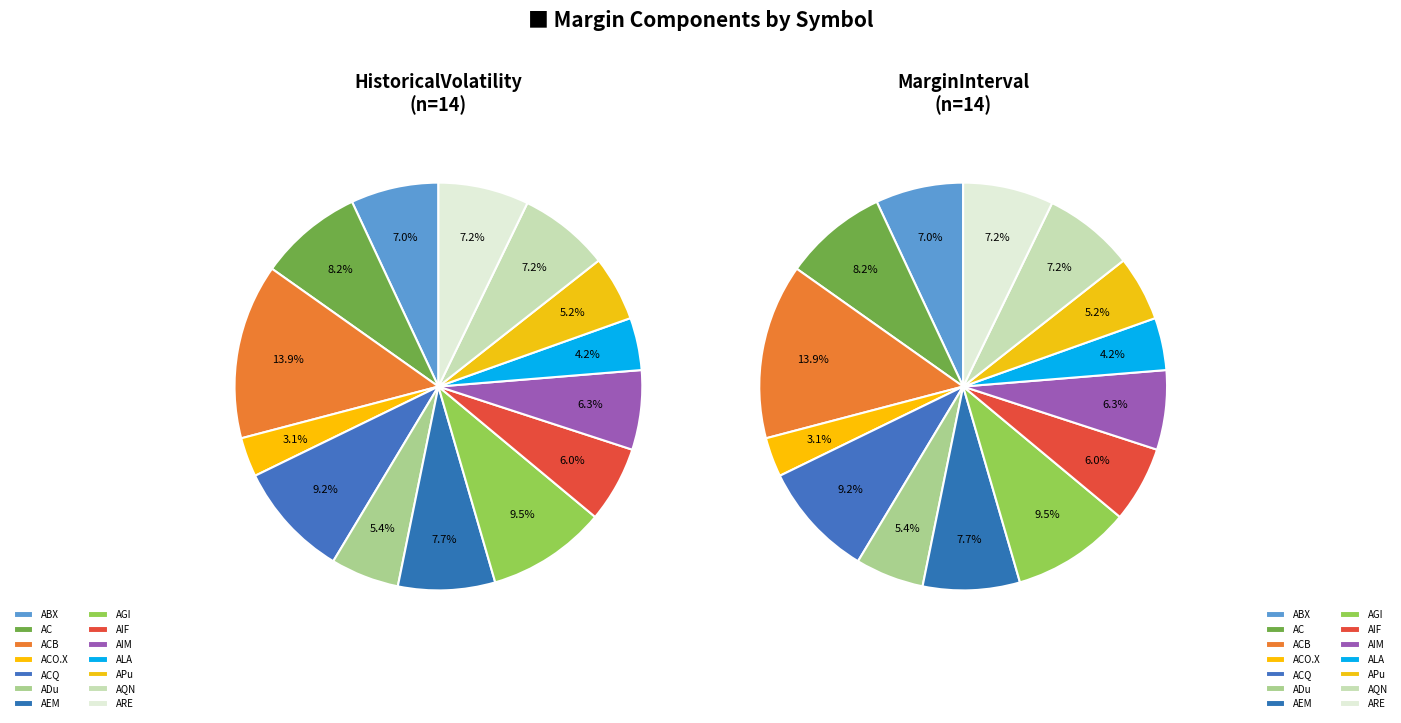

To the nearest percent, what is the combined percentage of ACQ and AQN?

16%